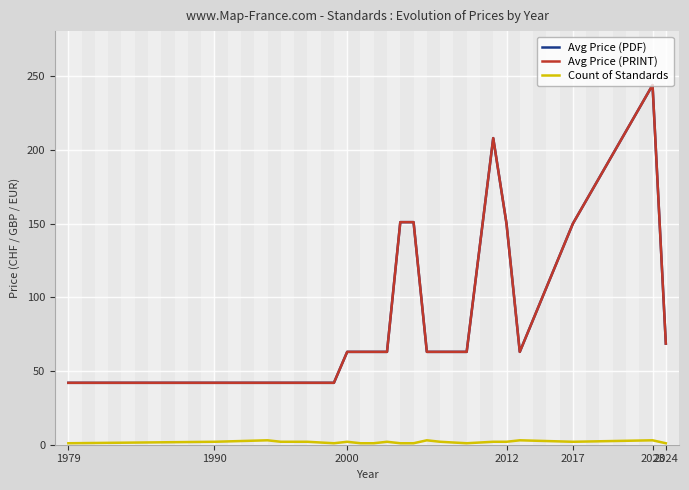

True or false: Avg Price (PRINT) and Count of Standards intersect in this chart.

False